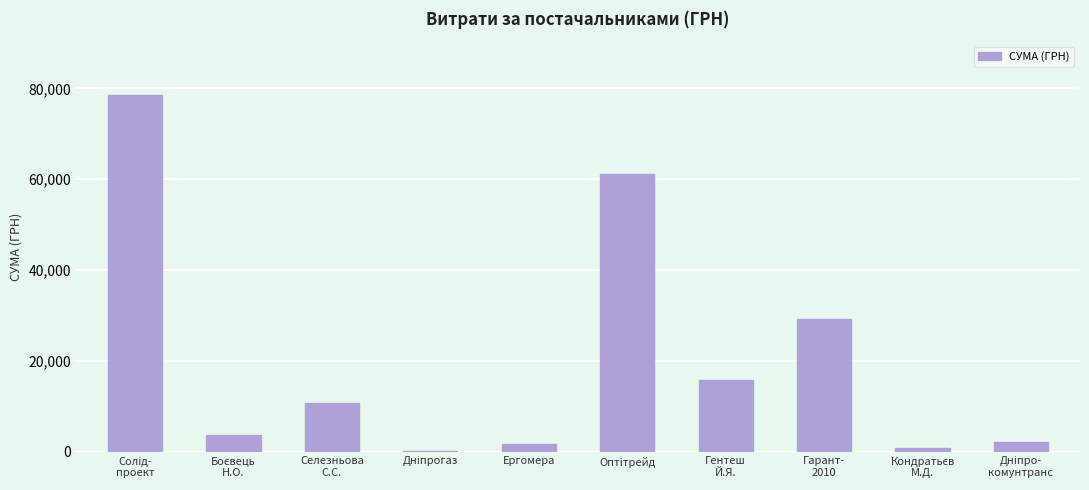

What is the maximum value shown in the chart?

78600.0